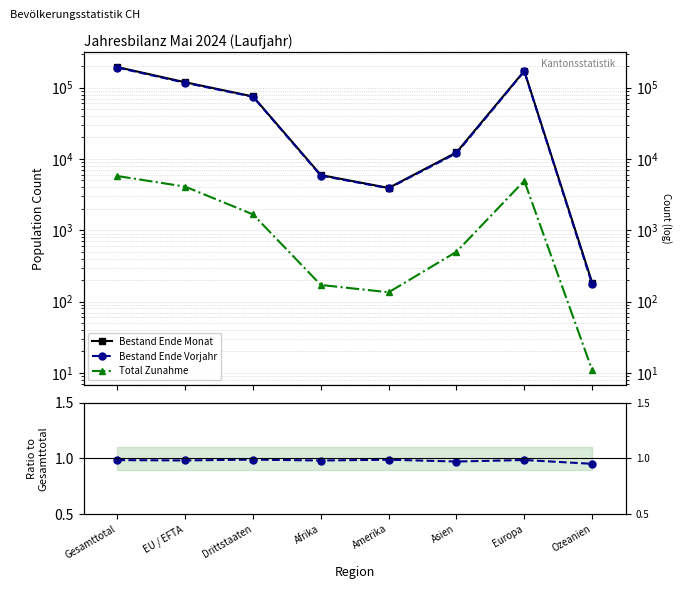

Where is the first local minimum for Total Zunahme?

Amerika